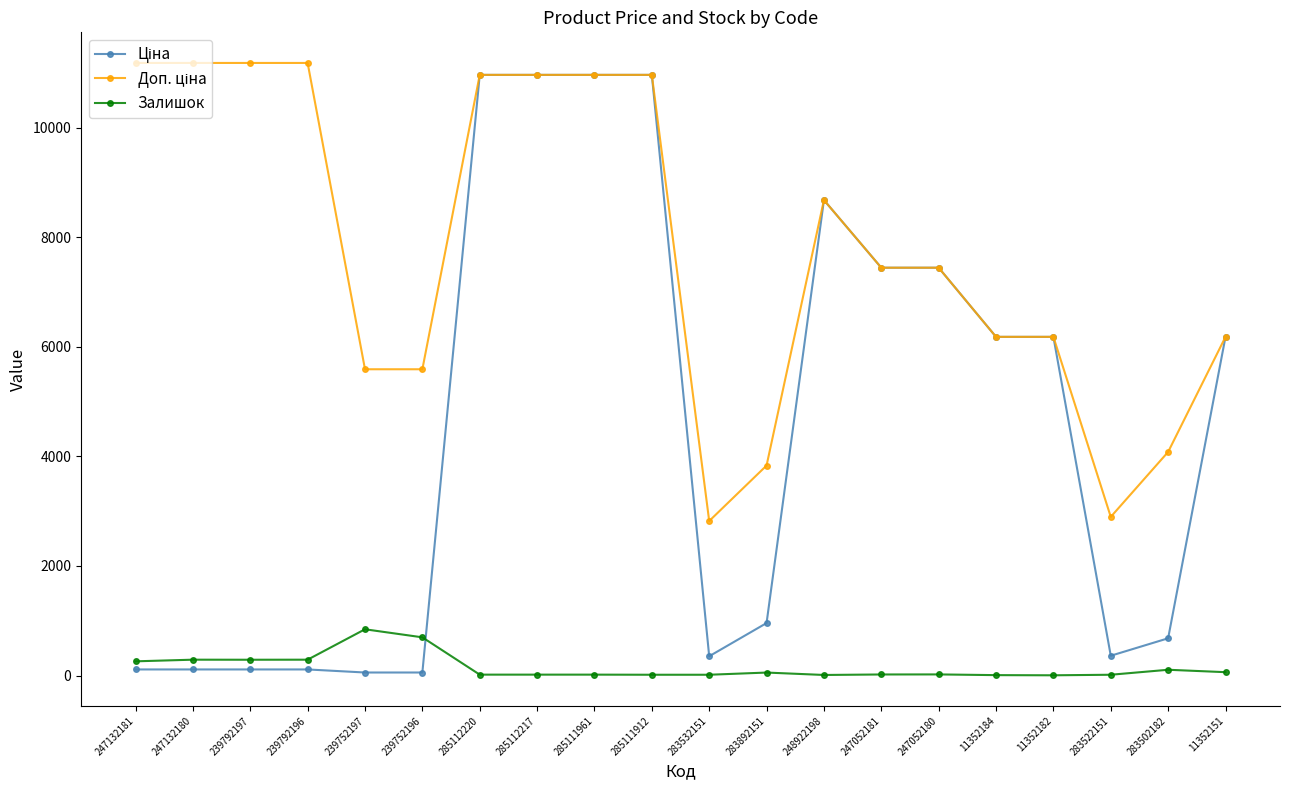

What is the maximum value shown in the chart?

11182.0